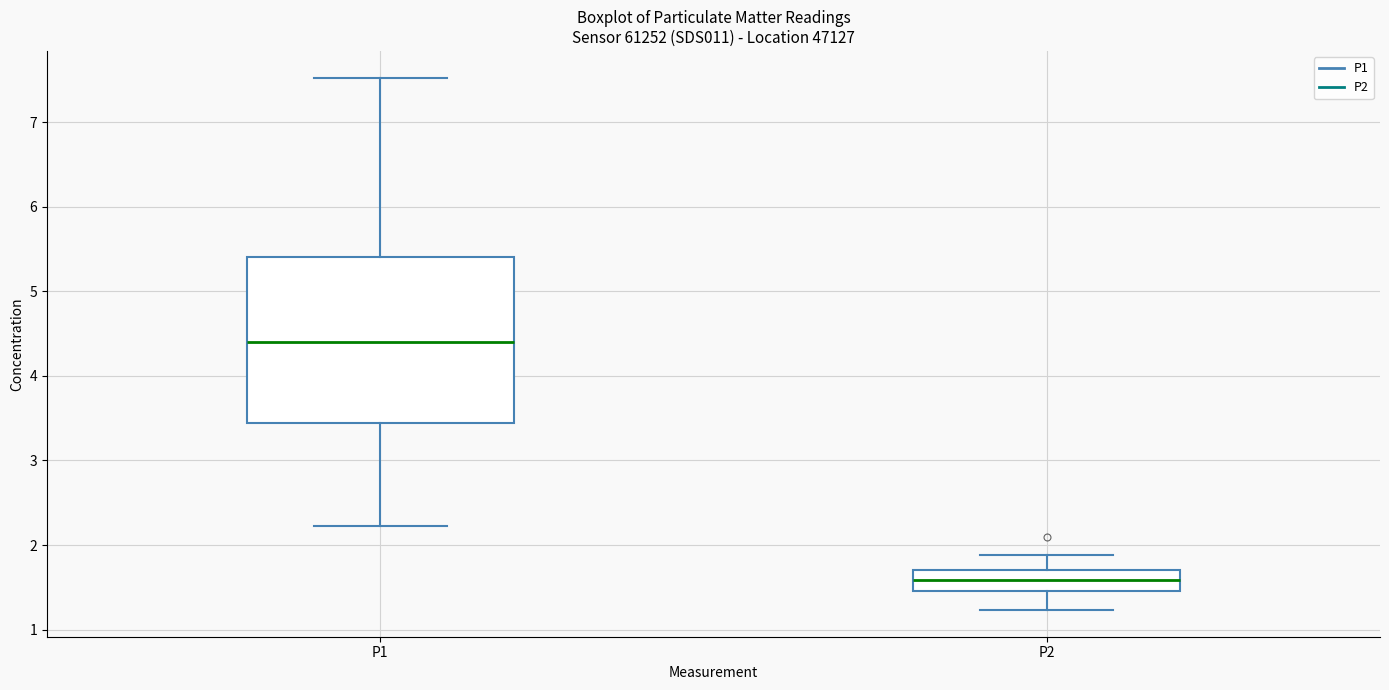

Reading left to right, read every box against the y-axis: the position of its median line, the range the box covers, and the ends of its whiskers. The values are not printed on the chart, so give them approximately, as read against the axis.

P1: median 4.4, box 3.4 to 5.4, whiskers 2.2 to 7.5
P2: median 1.6, box 1.5 to 1.7, whiskers 1.2 to 1.9